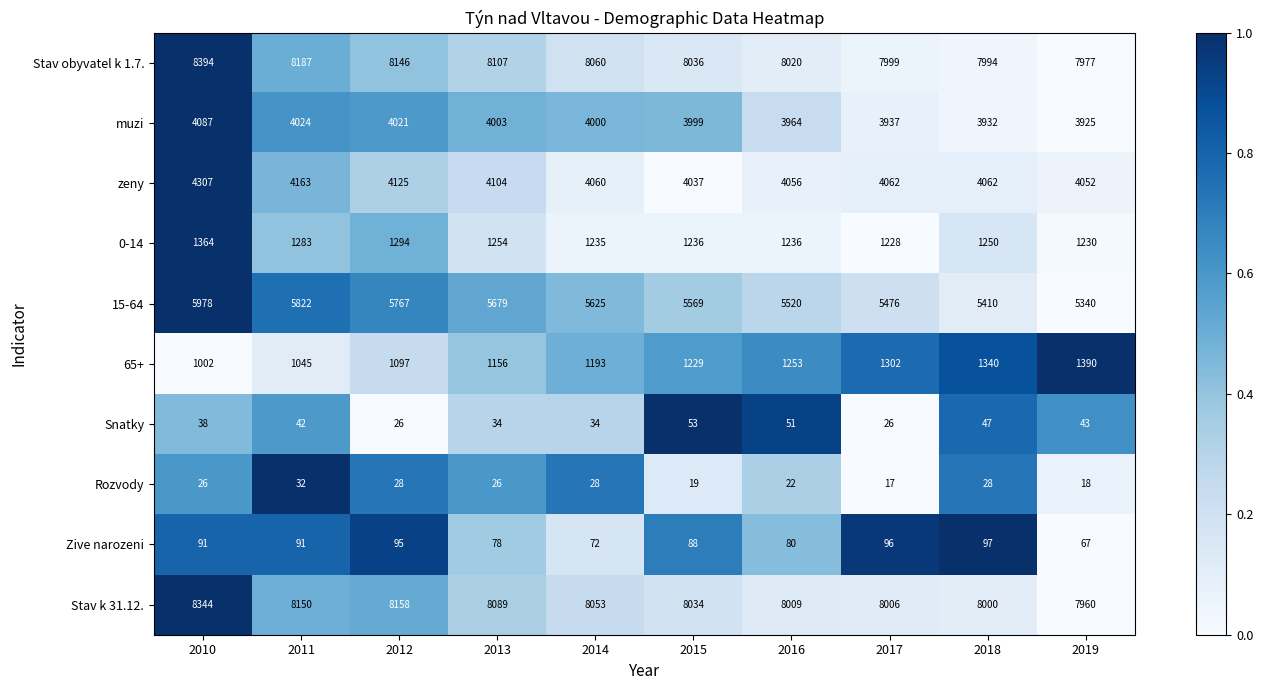

At which category is the sum across all series the highest?

2010